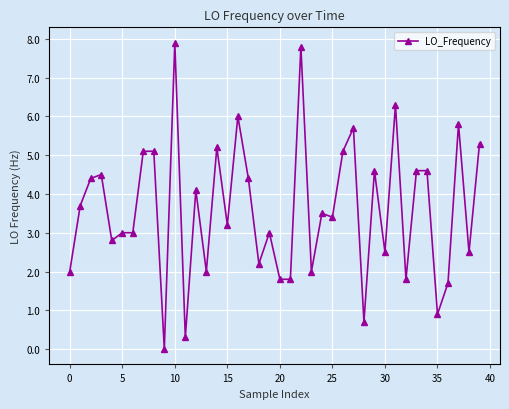

Does the chart display data point markers on the line(s)?

Yes